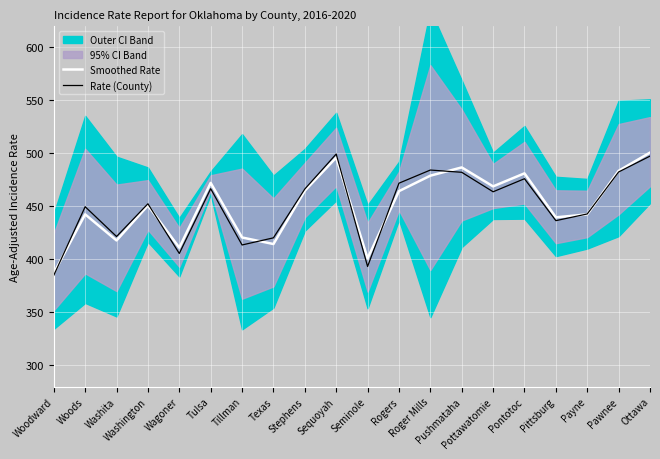

What is the highest value of the Rate (County) series?

499.4